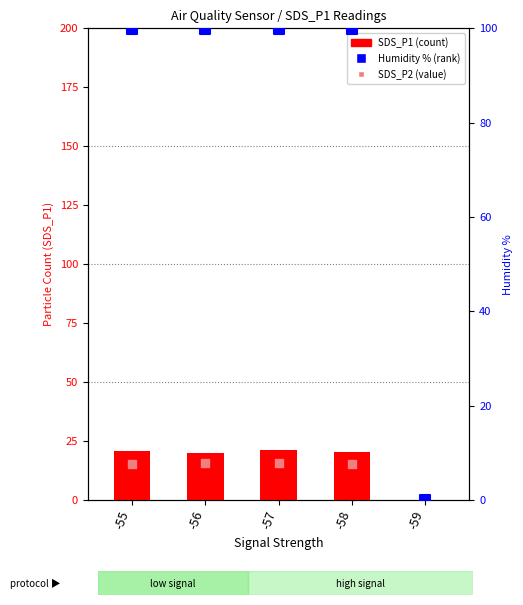

At how many categories does at least one series exceed 8?

4